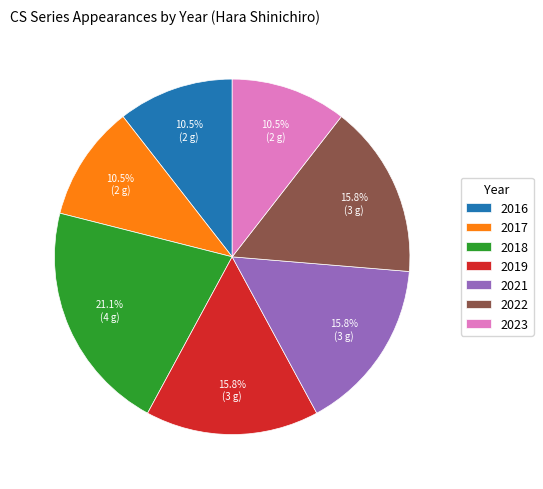

Approximately how many times larger is the value at 2022 compared to 2021?

1.0